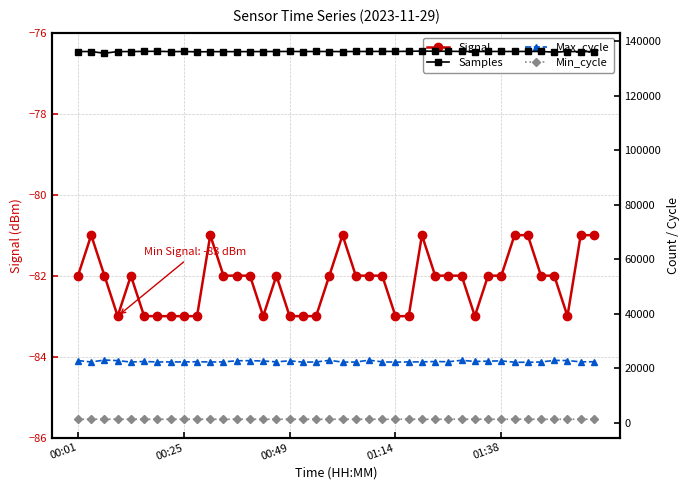

What is the lowest value of the Max_cycle series?

22172